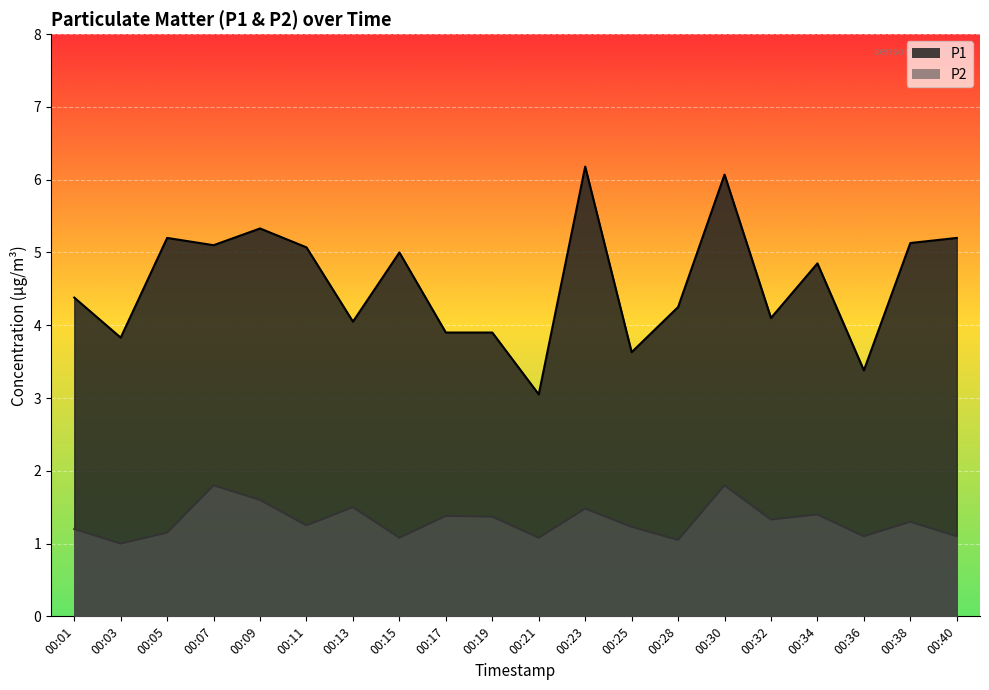

What is the maximum value shown in the chart?

6.2